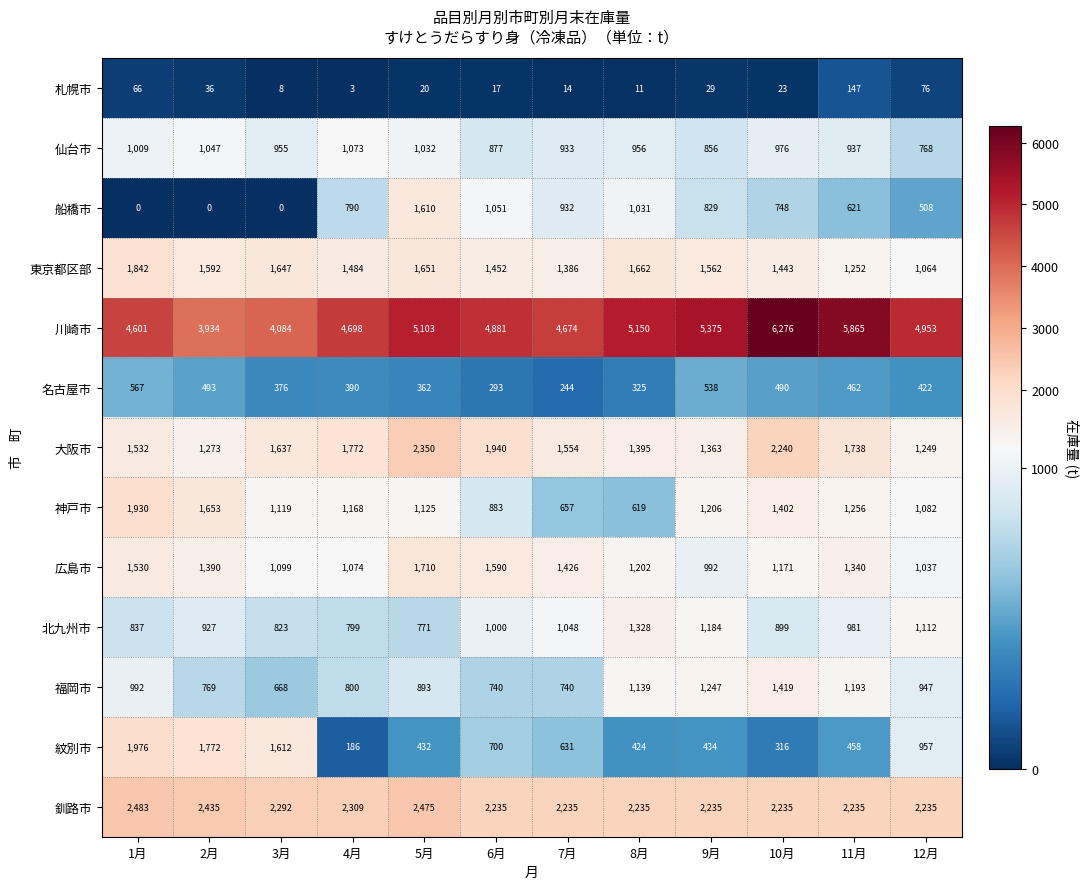

What is the maximum value shown in the chart?

6276